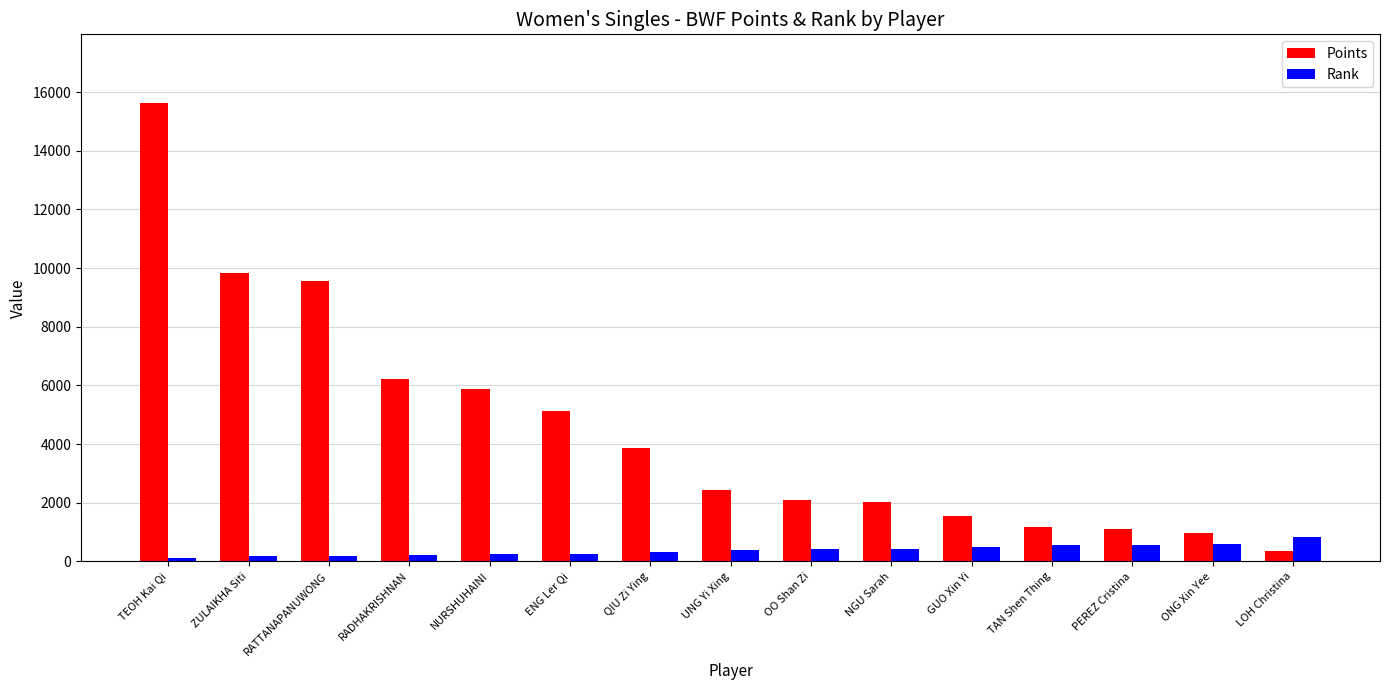

What is the difference between the highest and lowest values at PEREZ Cristina?

530